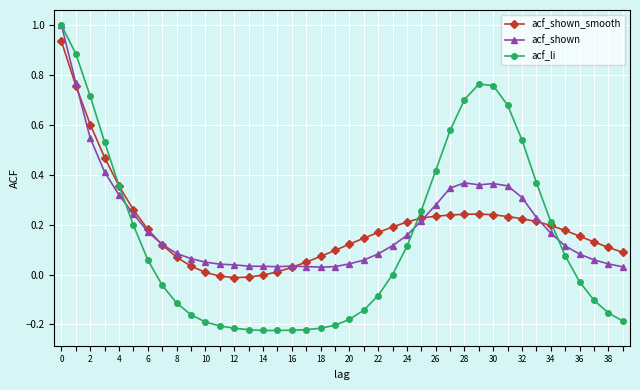

Which series has the widest spread of values?

acf_li